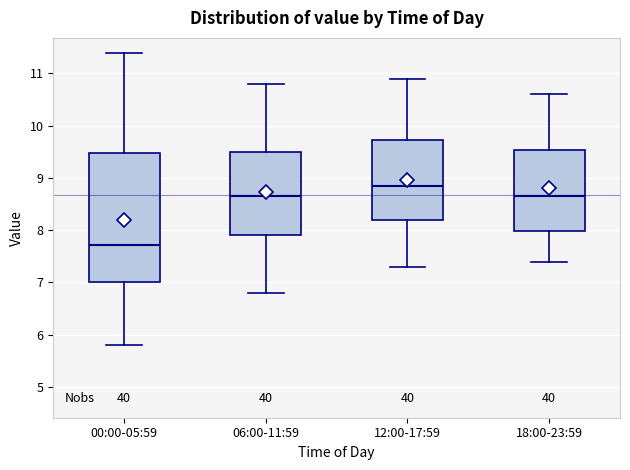

Reading left to right, read every box against the y-axis: the position of its median line, the range the box covers, and the ends of its whiskers. The values are not printed on the chart, so give them approximately, as read against the axis.

00:00-05:59: median 7.7, box 7.0 to 9.5, whiskers 5.8 to 11.4
06:00-11:59: median 8.7, box 7.9 to 9.5, whiskers 6.8 to 10.8
12:00-17:59: median 8.9, box 8.2 to 9.7, whiskers 7.3 to 10.9
18:00-23:59: median 8.7, box 8.0 to 9.5, whiskers 7.4 to 10.6